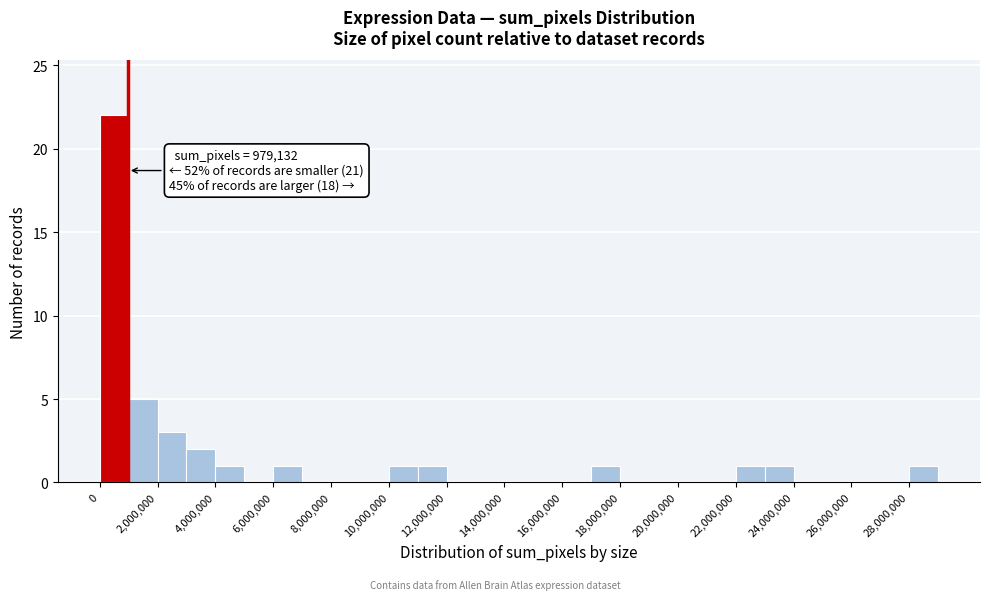

Over which range of the x-axis is the bar tallest?

0 to 1000000